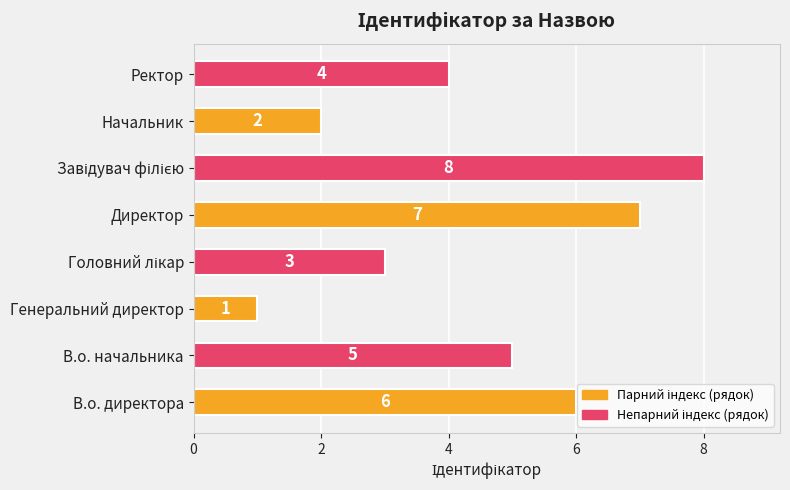

What is the minimum value shown in the chart?

1